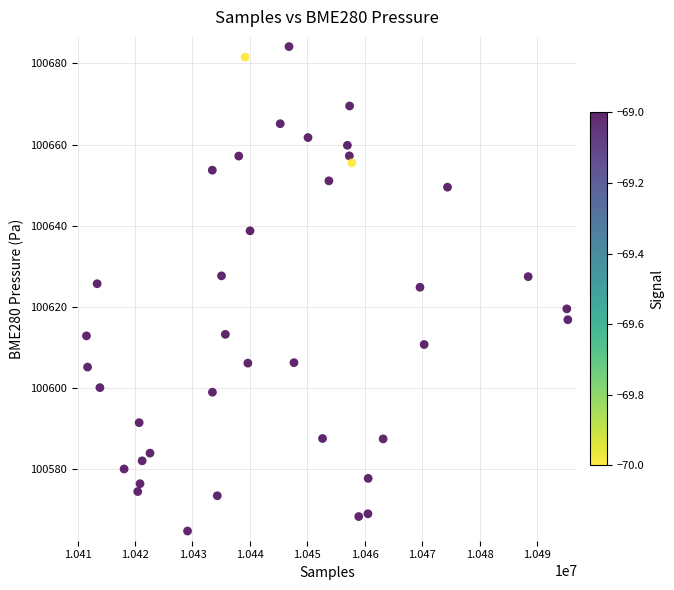

What is the range of Y values (max minus min)?

119.3